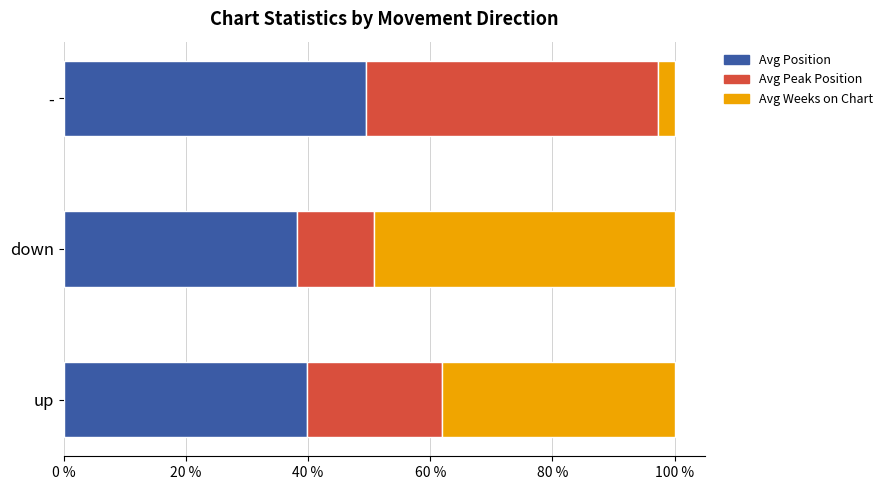

What is the minimum value for Avg Position?

38.2